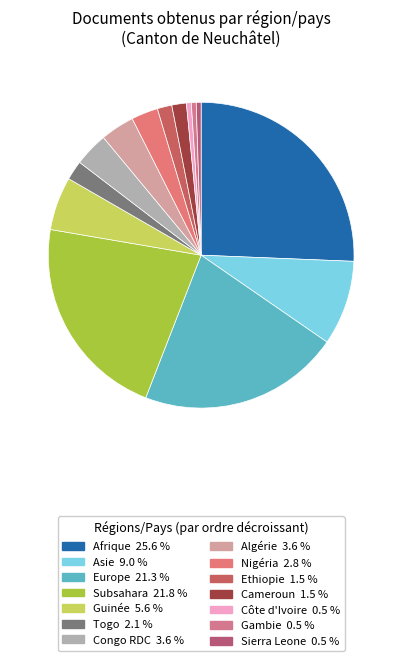

Rank the categories by value from lowest to highest.

Côte d'Ivoire, Gambie, Sierra Leone, Ethiopie, Cameroun, Togo, Nigéria, Congo RDC, Algérie, Guinée, Asie, Europe, Subsahara, Afrique